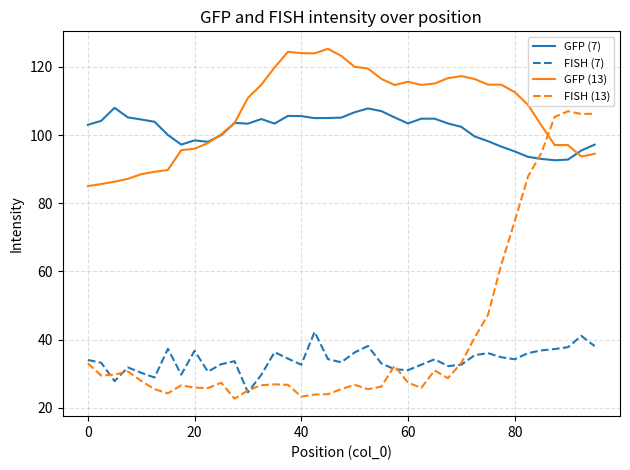

What is the highest value of the FISH (7) series?

42.2